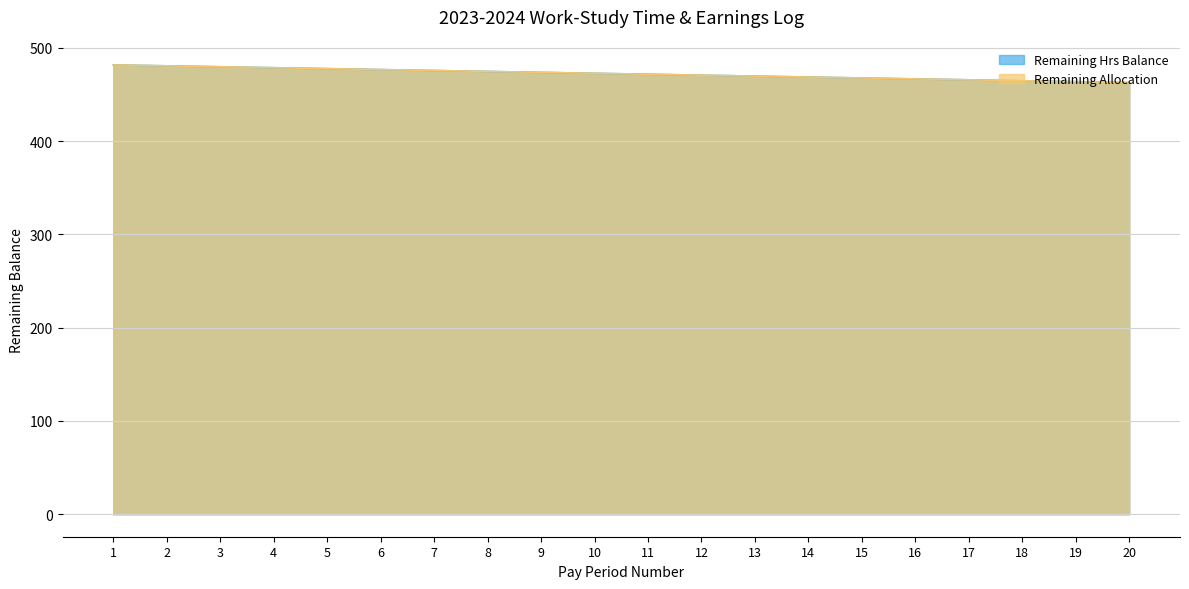

Reading left to right, extract all data points from this chart.

Remaining Hrs Balance: 1=481.8	2=480.8	3=479.8	4=478.8	5=477.8	6=476.8	7=475.8	8=474.8	9=473.8	10=472.8	11=471.8	12=470.8	13=469.8	14=468.8	15=467.8	16=466.8	17=465.8	18=464.8	19=463.8	20=462.8
Remaining Allocation: 1=481.8	2=480.8	3=479.8	4=478.8	5=477.8	6=476.8	7=475.8	8=474.8	9=473.8	10=472.8	11=471.8	12=470.8	13=469.8	14=468.8	15=467.8	16=466.8	17=465.8	18=464.8	19=463.8	20=462.8